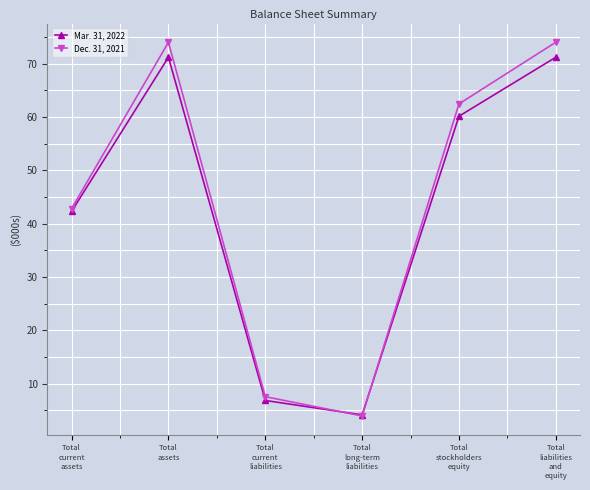

Does the chart display data point markers on the line(s)?

Yes